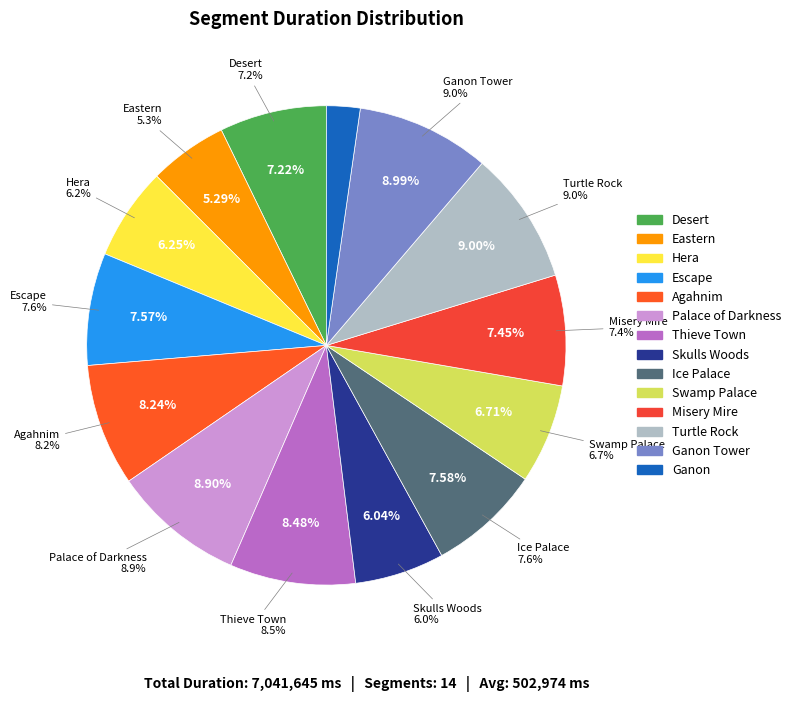

What percentage do Eastern and Hera together represent?

11.5%